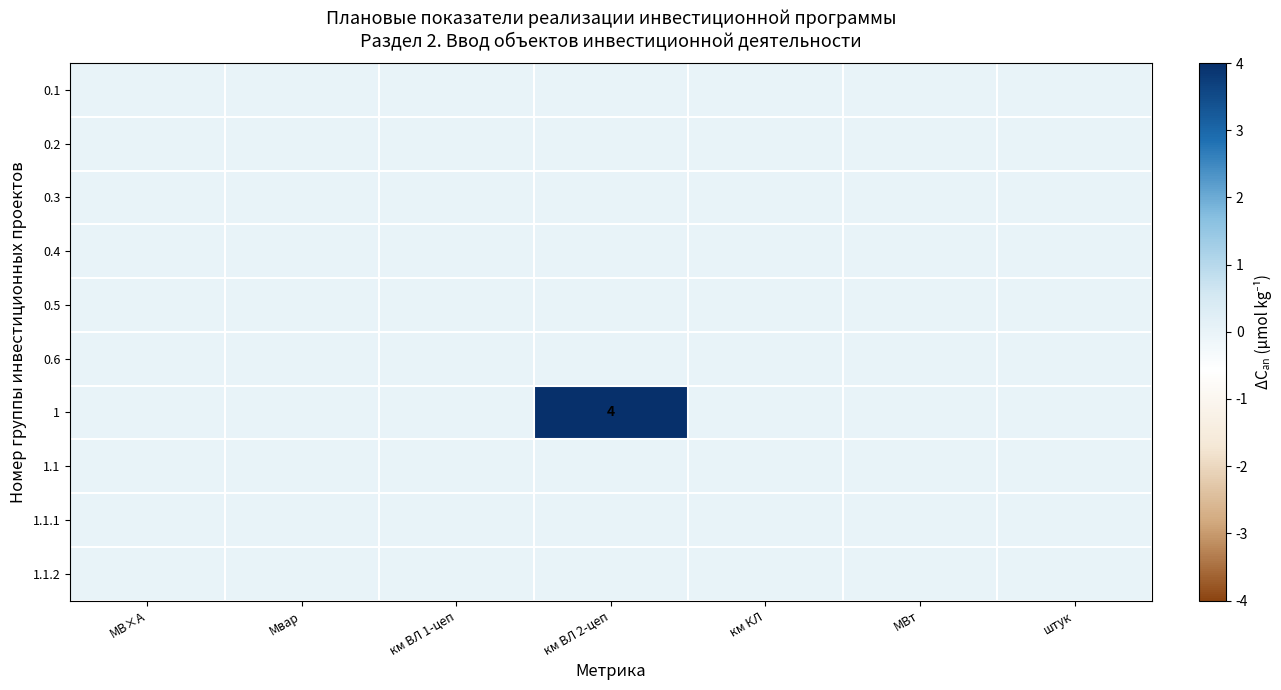

Rank the series by their maximum value, from highest to lowest.

1, 0.1, 0.2, 0.3, 0.4, 0.5, 0.6, 1.1, 1.1.1, 1.1.2